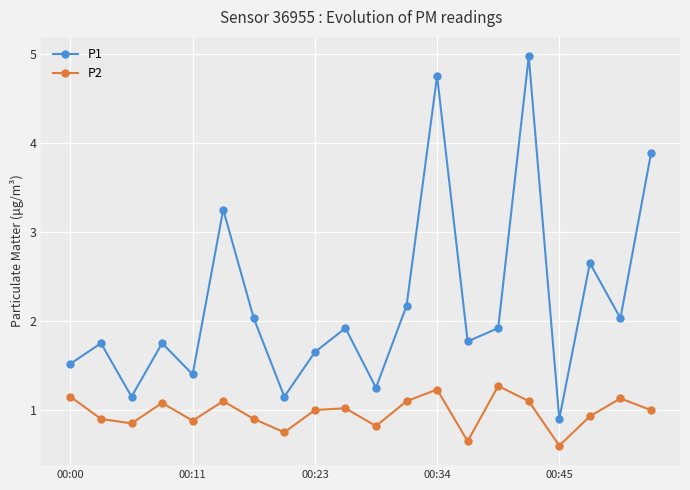

At how many categories does at least one series exceed 1?

19